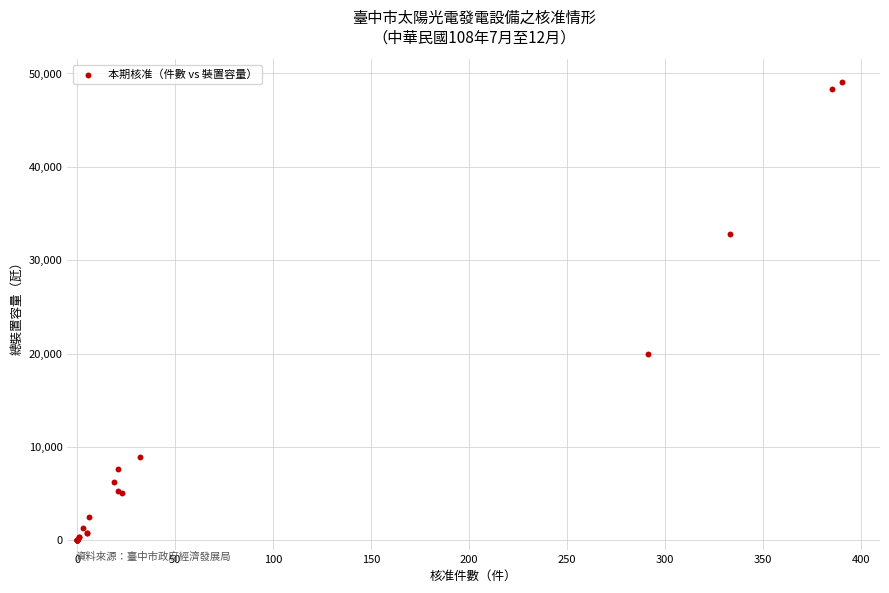

What Y value in the scatter plot is closest to 24542?

19904.1